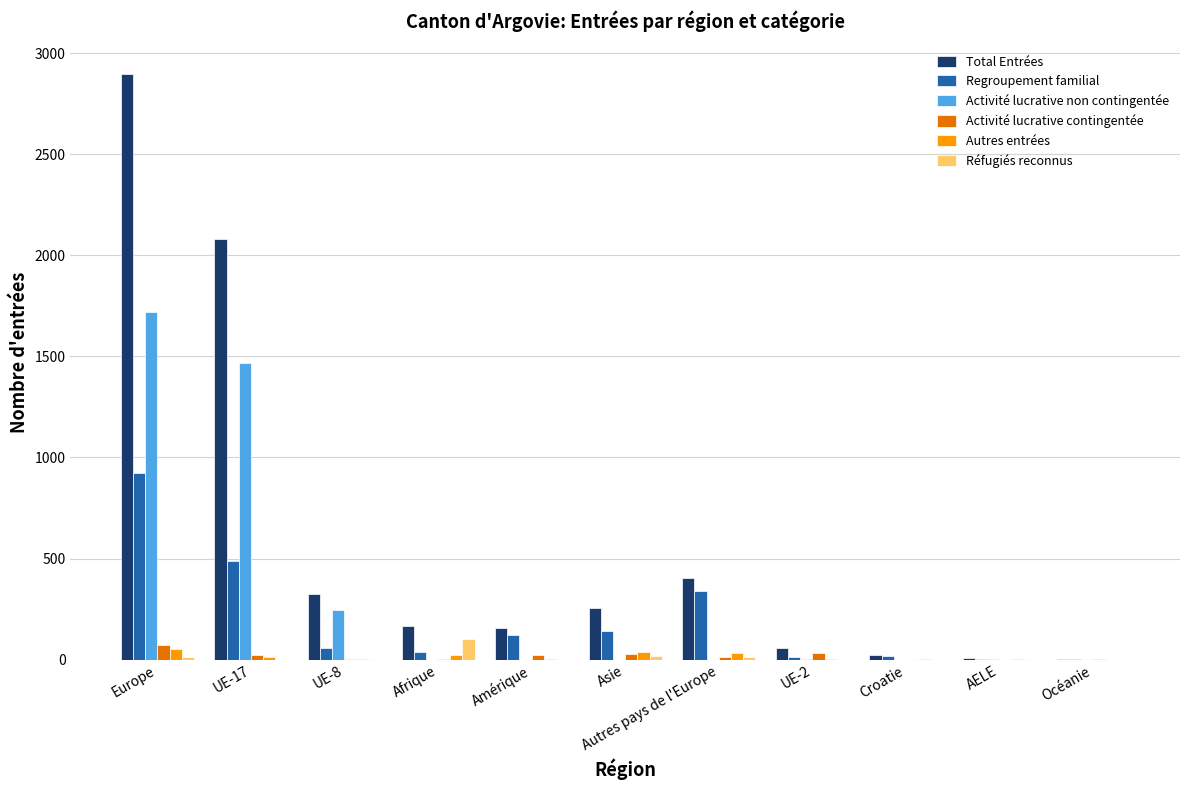

At which category is the sum across all series the highest?

Europe